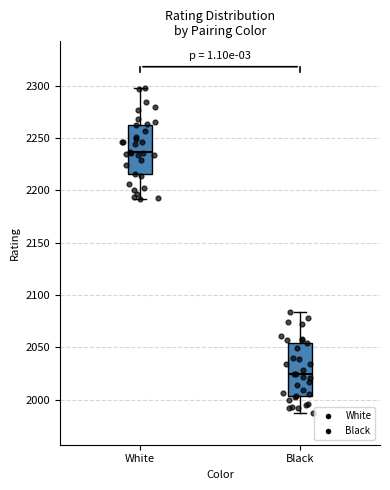

Which box has the highest median line?

White